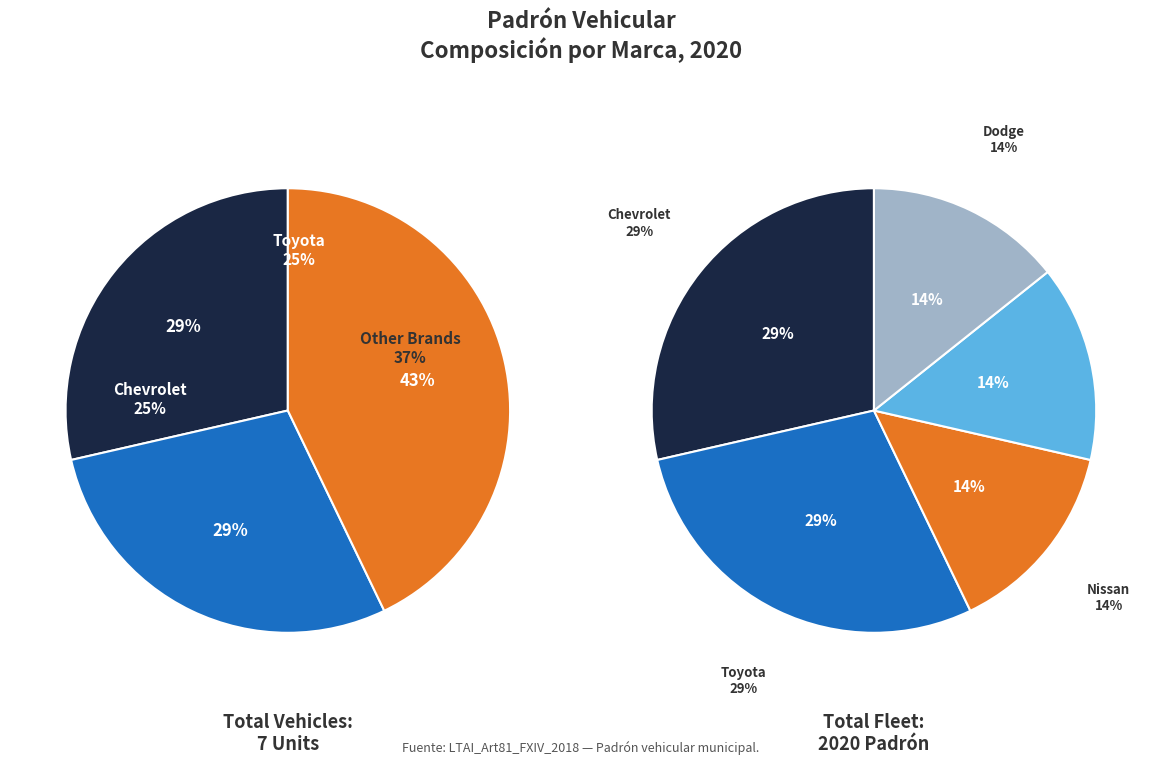

What is the change in value from Chevrolet to Dodge?

-1